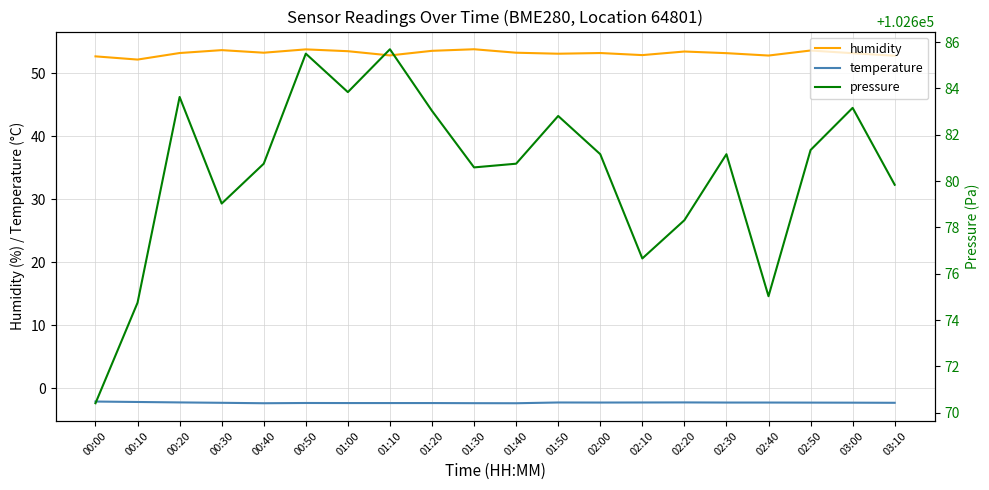

What is the difference between the pressure values at 02:50 and 01:50?

1.5